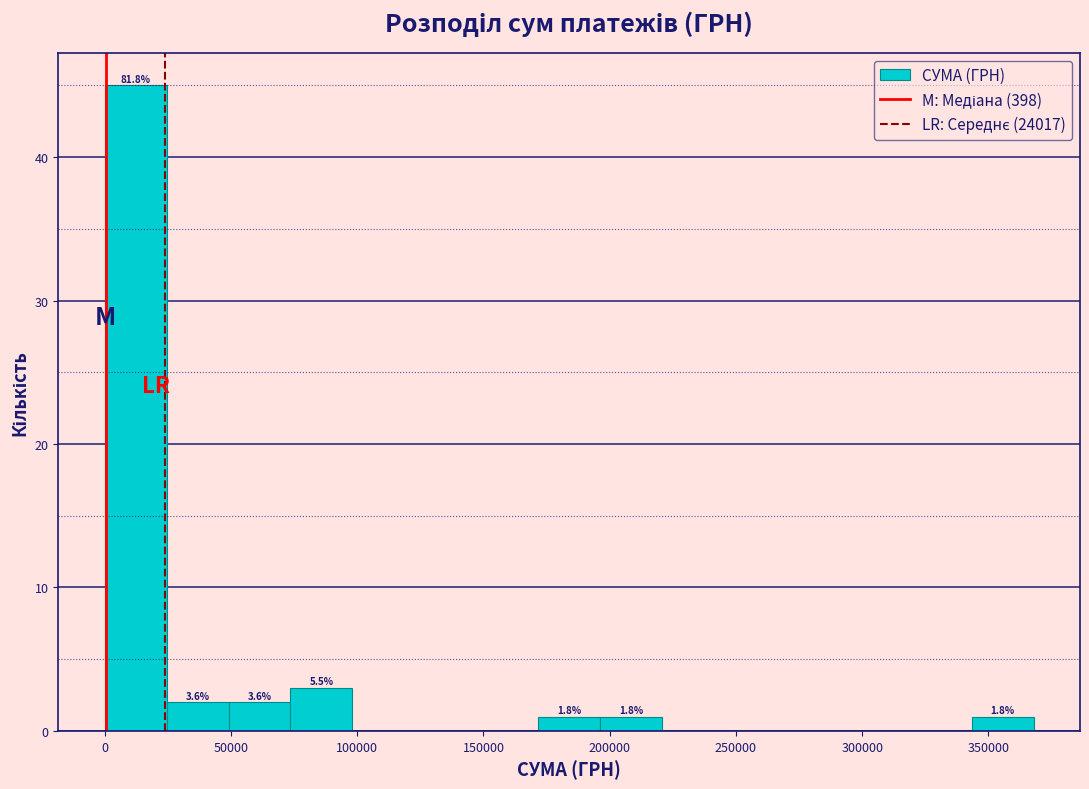

Over which range of the x-axis is the bar tallest?

0 to 25000